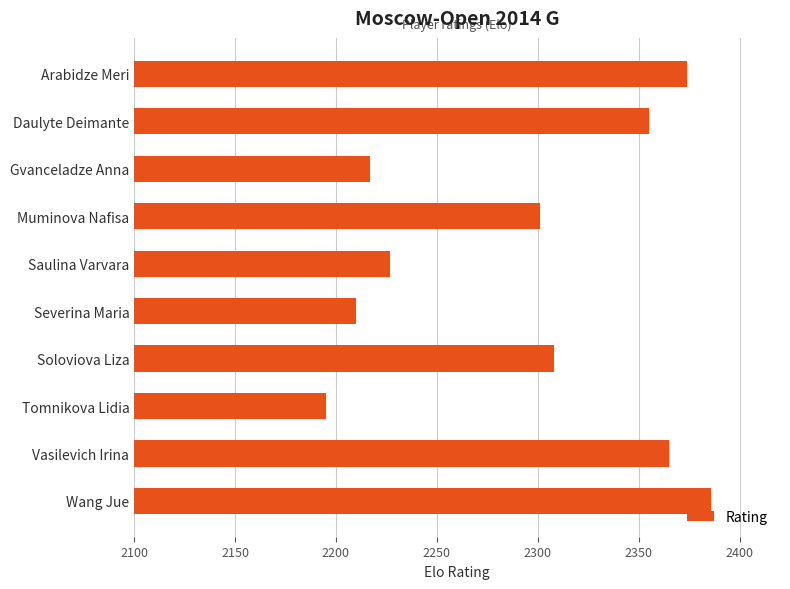

Reading bottom to top, transcribe all the data shown in this chart.

Wang Jue=2386	Vasilevich Irina=2365	Tomnikova Lidia=2195	Soloviova Liza=2308	Severina Maria=2210	Saulina Varvara=2227	Muminova Nafisa=2301	Gvanceladze Anna=2217	Daulyte Deimante=2355	Arabidze Meri=2374